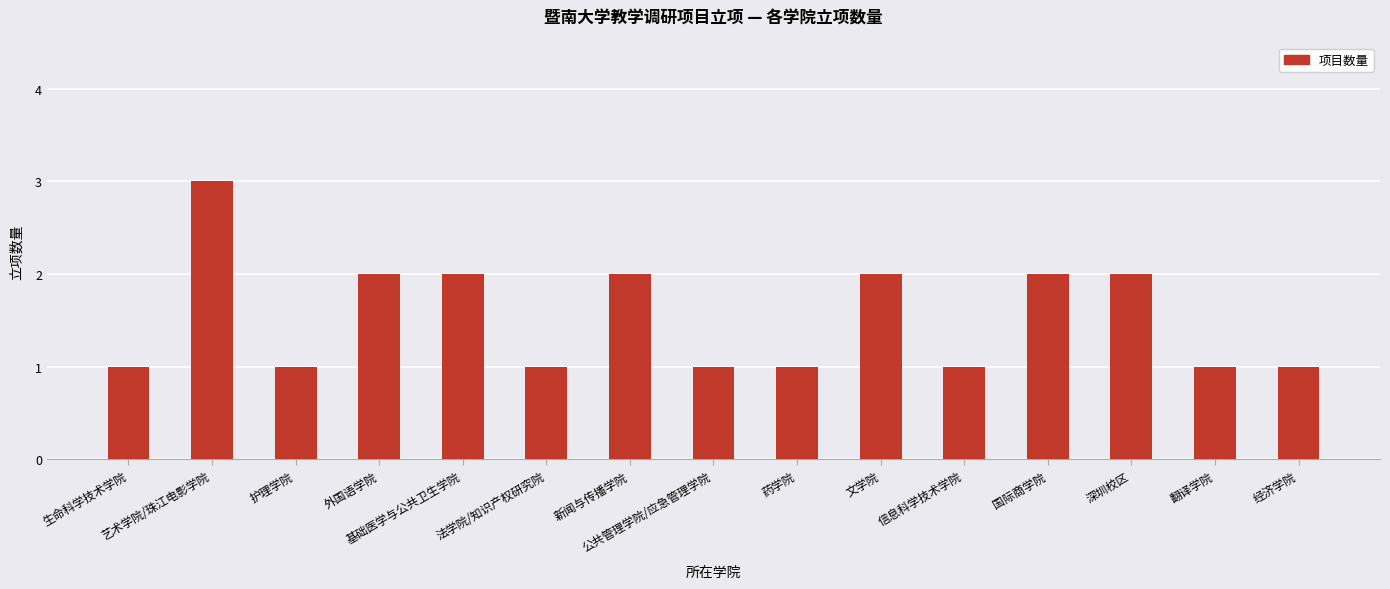

What is the label of the 2nd bar from the right?

翻译学院